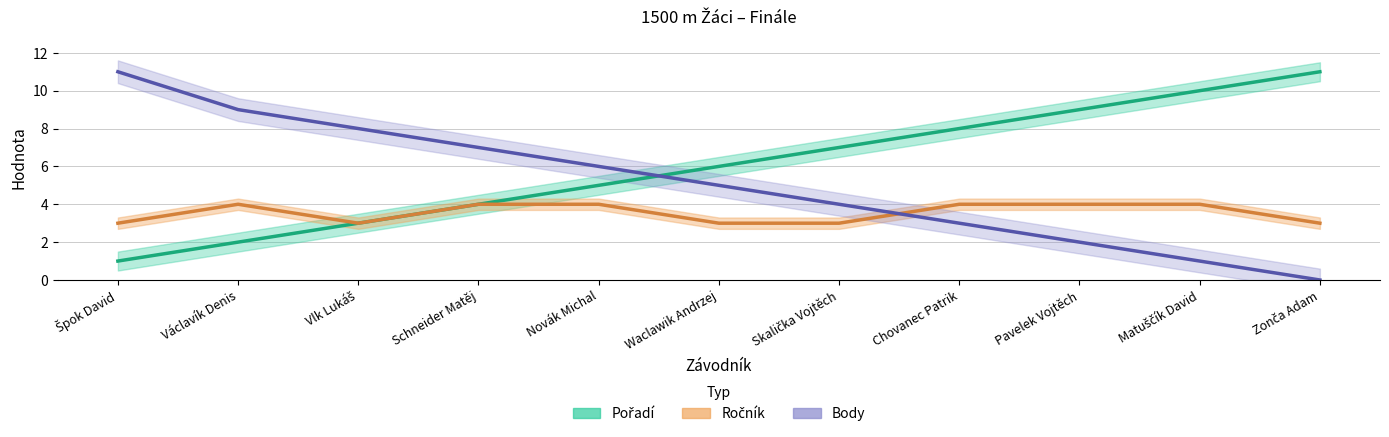

At which category does Ročník reach its first local valley?

Vlk Lukáš